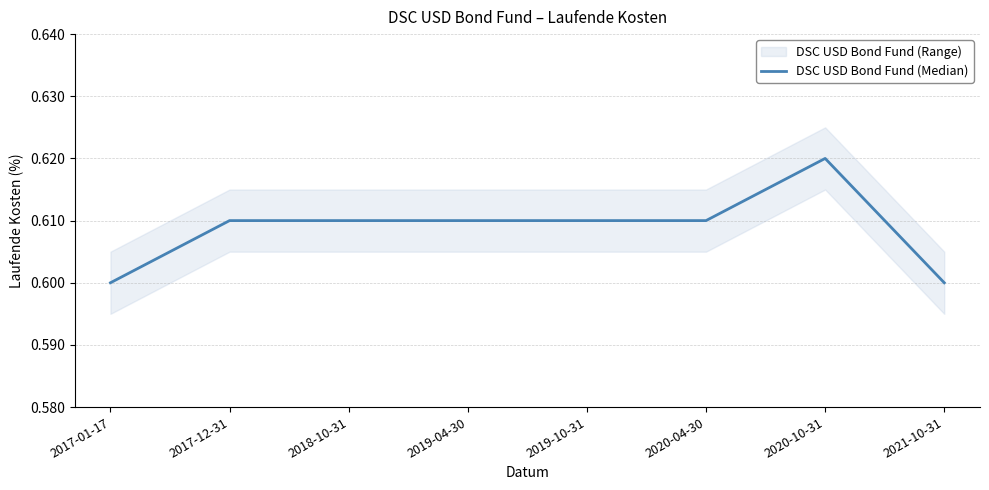

The DSC USD Bond Fund (Median) series shows 0.4 at 2020-04-30. True or false?

False